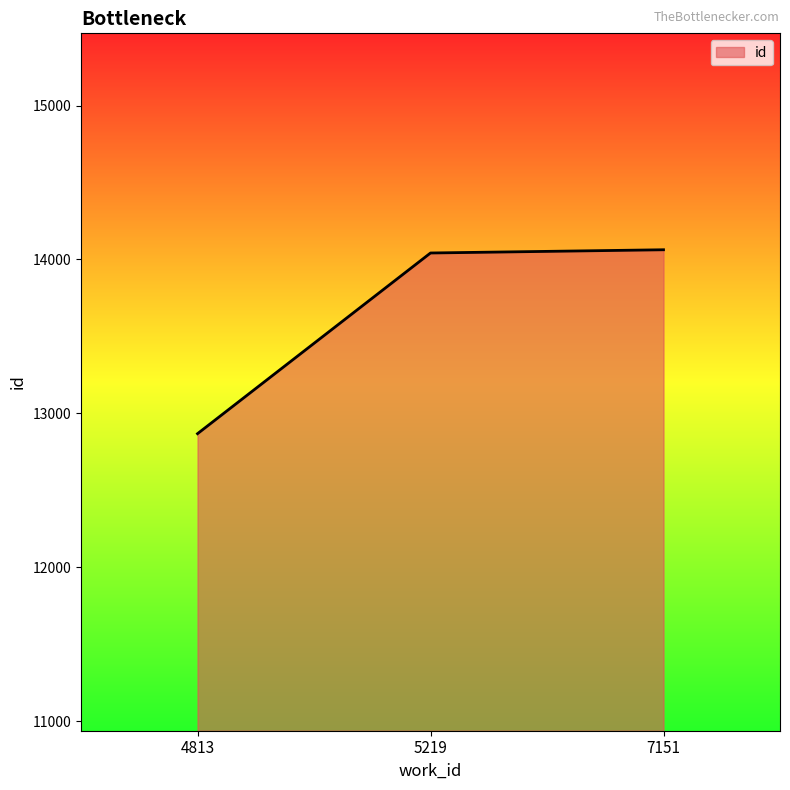

What is the ratio of the value at 7151 to the value at 4813?

1.1